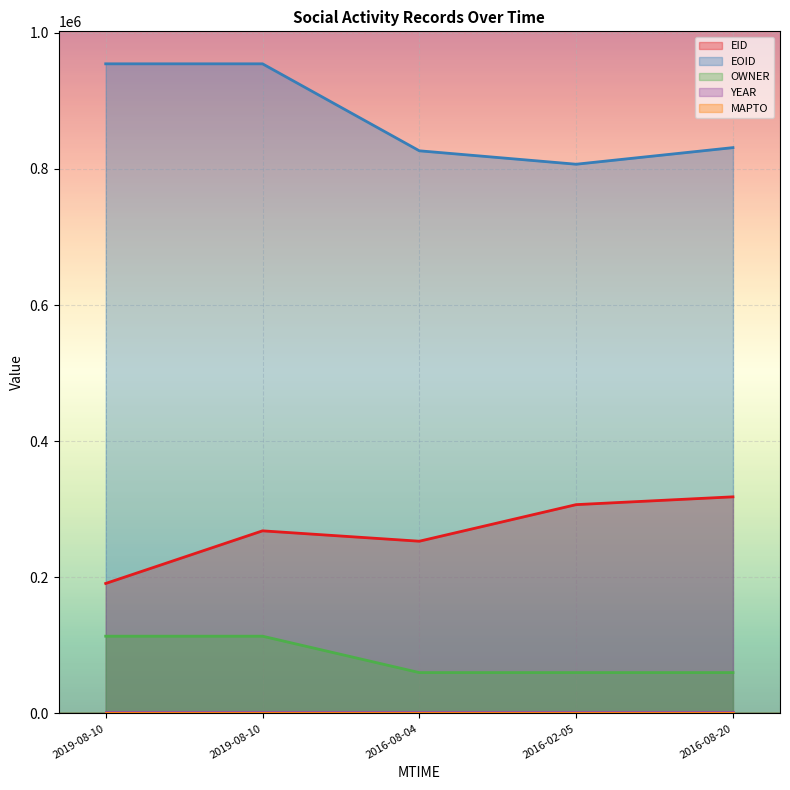

The OWNER series shows 96724 at 2016-08-20. True or false?

False